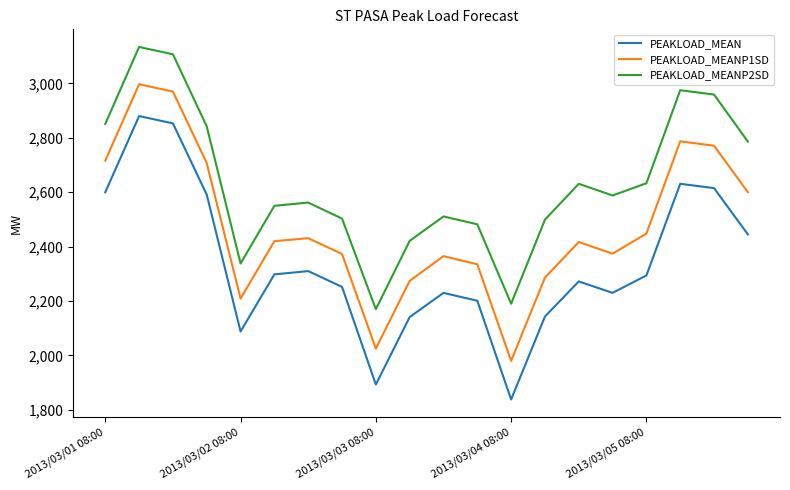

What is the difference between the maximum and minimum values in the PEAKLOAD_MEANP2SD series?

964